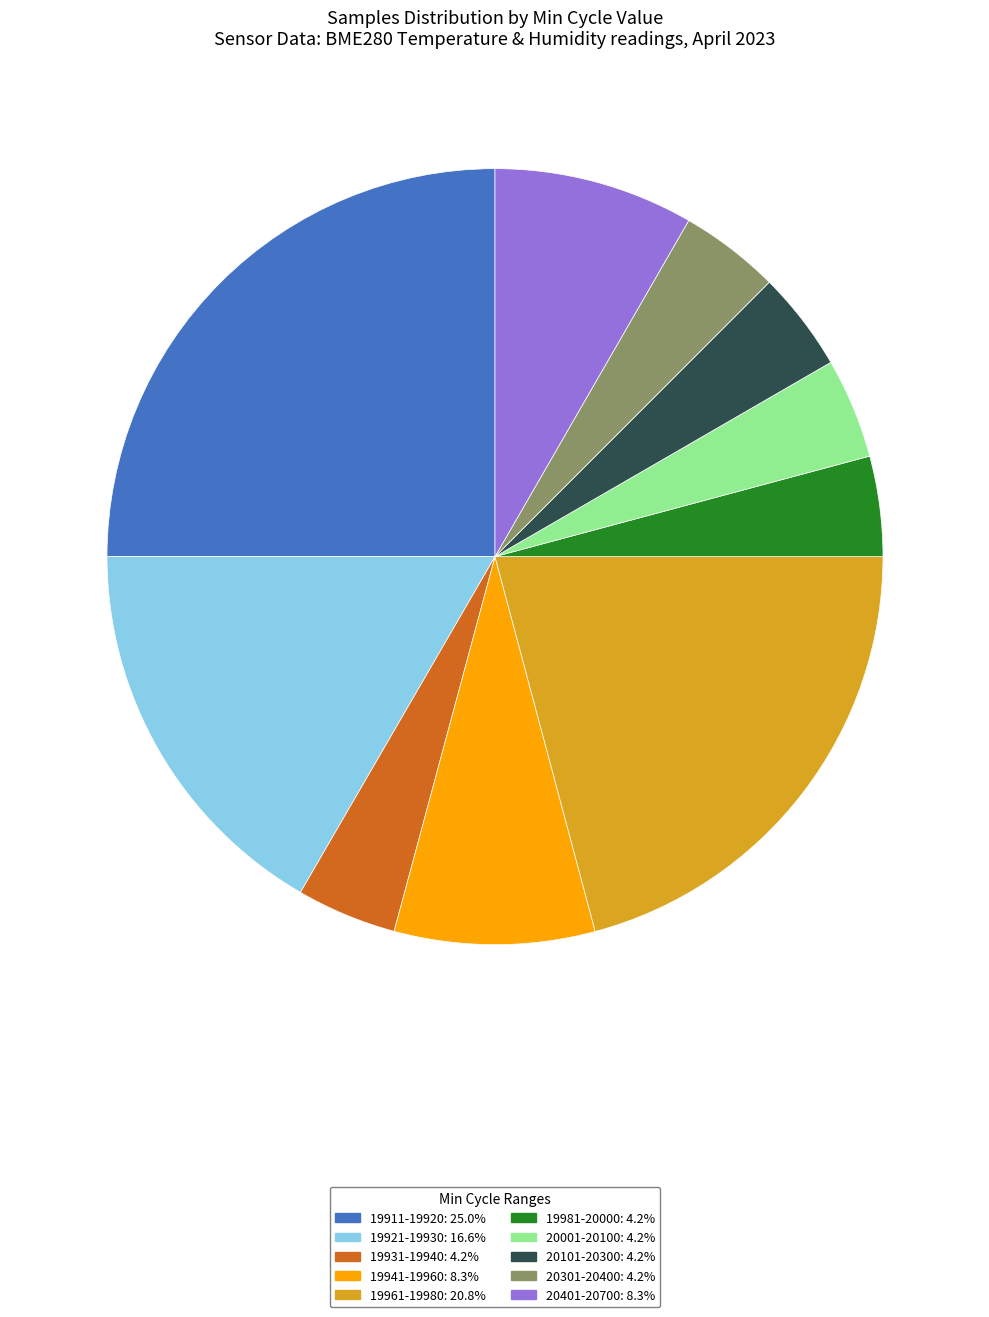

Does any single category account for the majority?

No